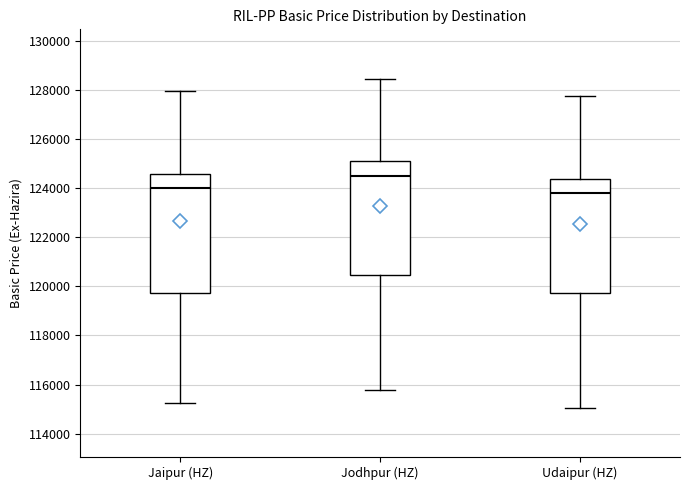

Which box's median line is the lowest?

Udaipur (HZ)